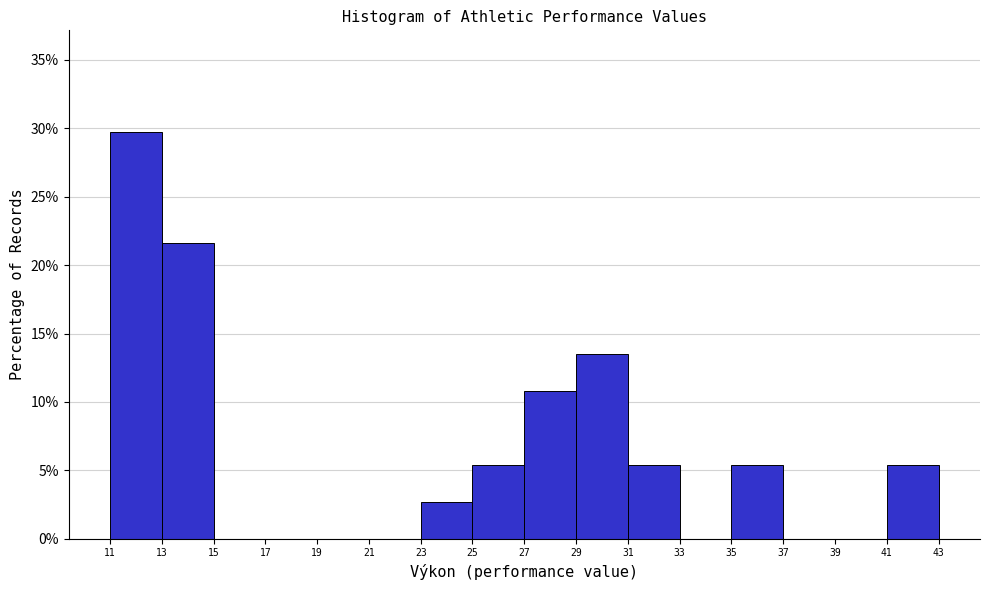

Over which range of the x-axis is the bar tallest?

11 to 13